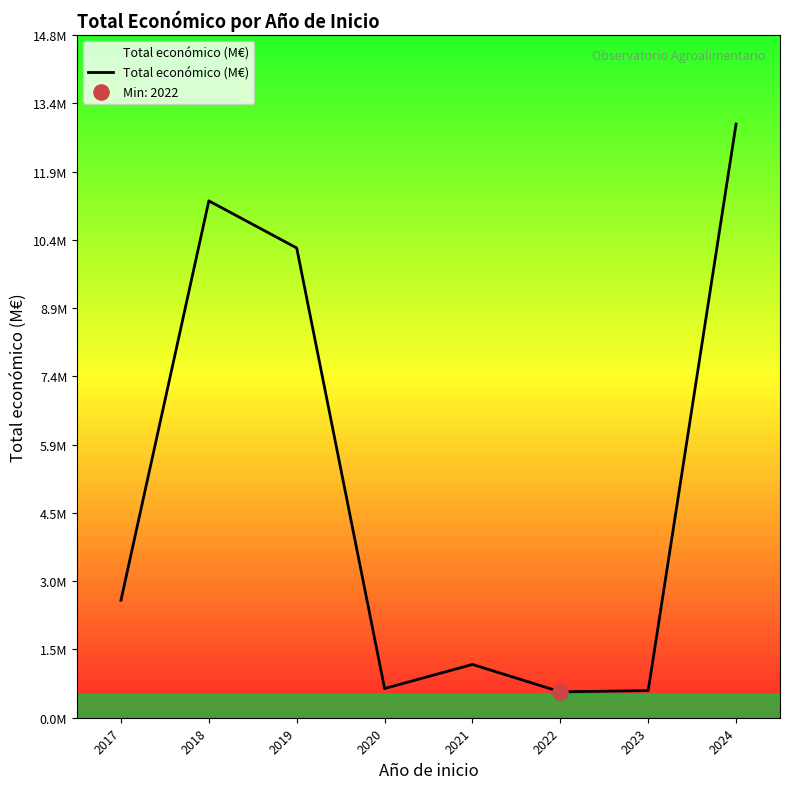

Between 2021 and 2018, which is larger?

2018